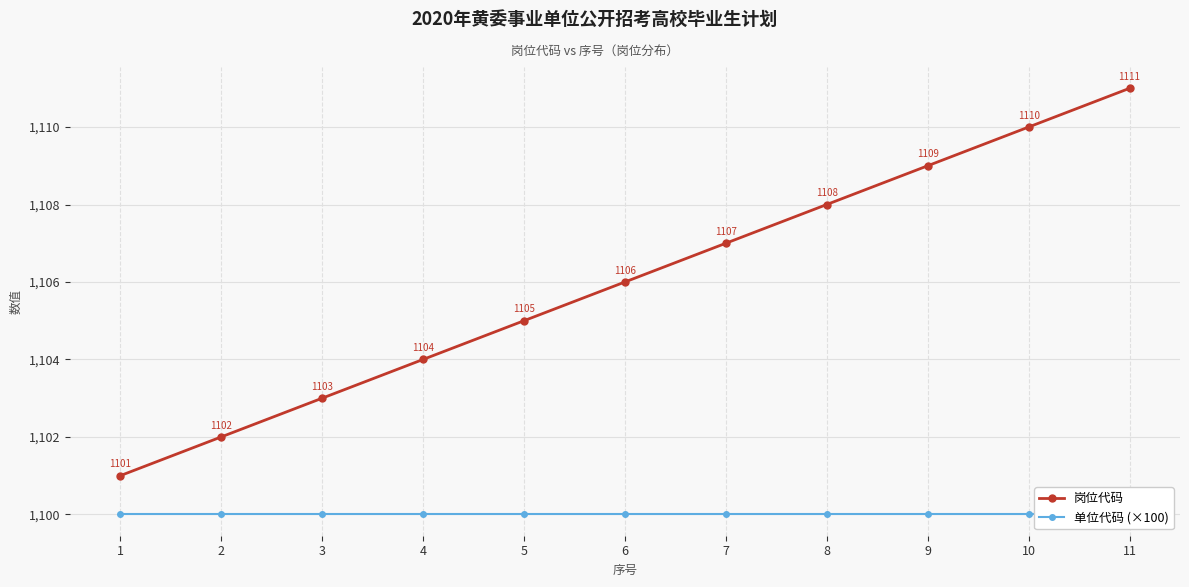

Where is 单位代码 (×100) nearest to the value 1100?

1